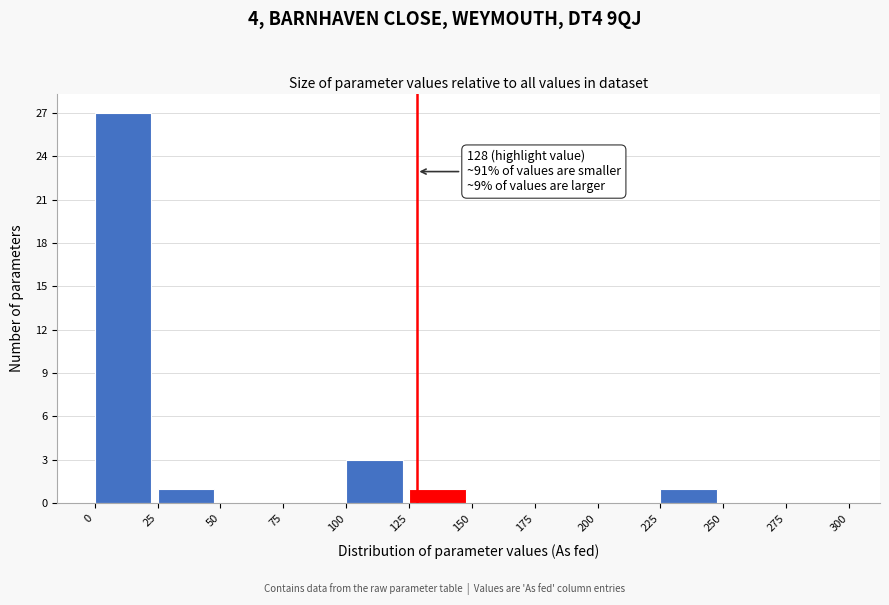

Over which range of the x-axis is the bar tallest?

0 to 25